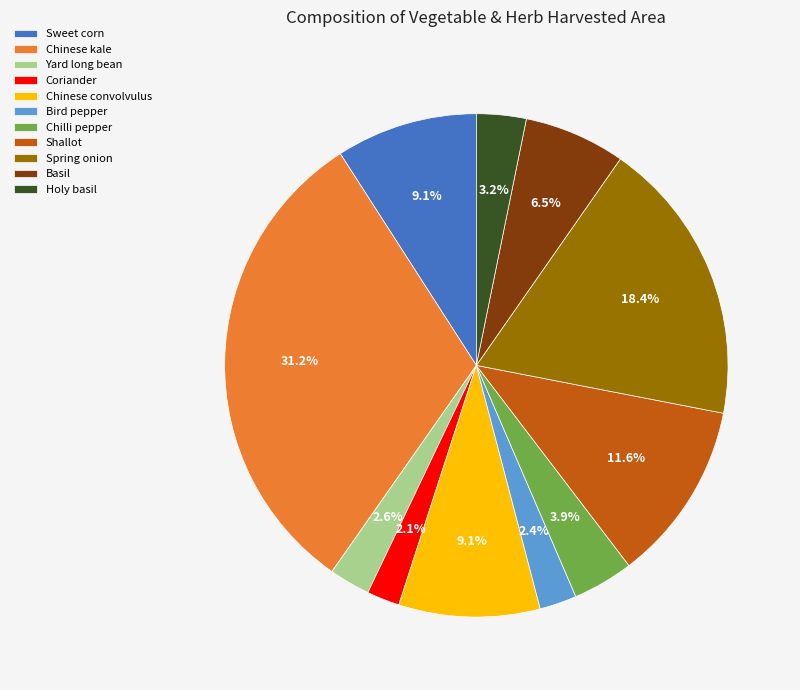

Which slice is the largest?

Chinese kale